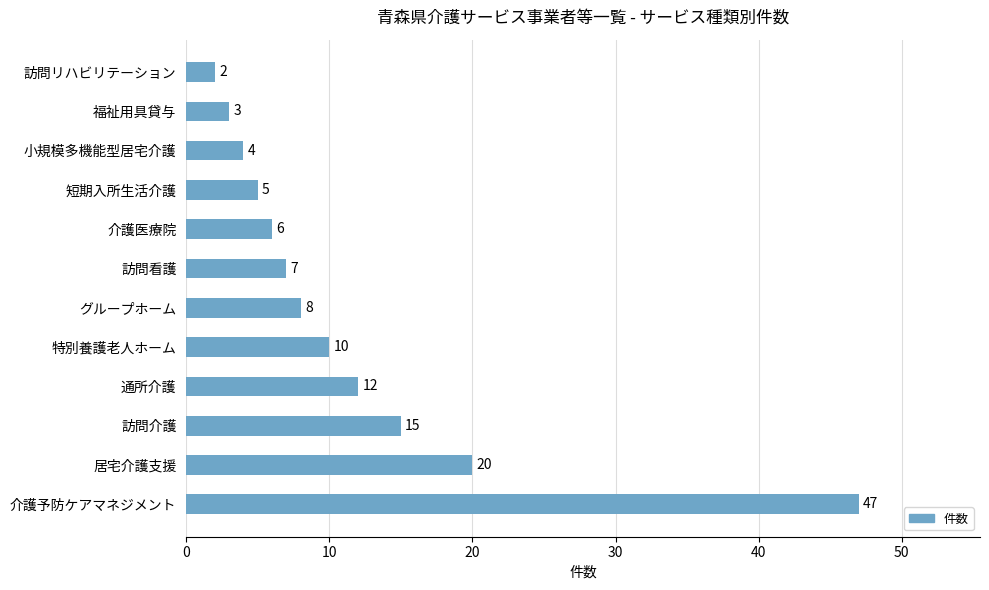

Count the number of data series in this chart.

1